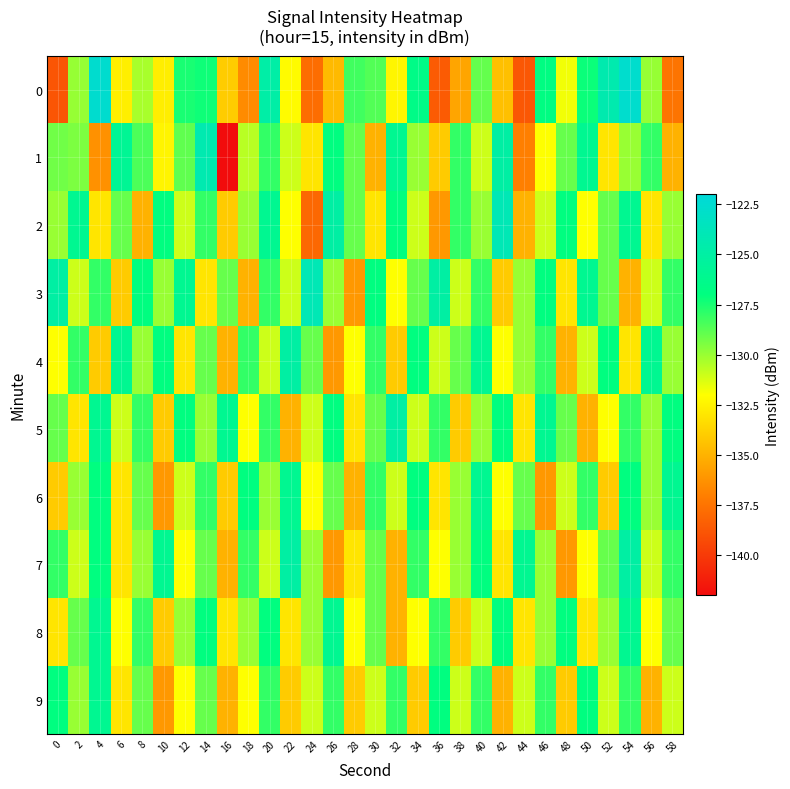

Reading left to right, extract all data points from this chart.

0: 0=-138.8	2=-130.0	4=-122.6	6=-132.6	8=-130.3	10=-132.7	12=-127.5	14=-127.3	16=-134.0	18=-136.5	20=-124.8	22=-132.1	24=-137.8	26=-134.7	28=-128.3	30=-128.6	32=-132.3	34=-126.6	36=-138.5	38=-135.5	40=-129.0	42=-134.4	44=-138.7	46=-126.9	48=-131.8	50=-127.2	52=-124.4	54=-122.6	56=-130.0	58=-137.4
1: 0=-129.2	2=-129.4	4=-136.3	6=-125.8	8=-128.5	10=-132.4	12=-128.9	14=-124.3	16=-142.4	18=-130.6	20=-128.0	22=-131.0	24=-133.0	26=-127.0	28=-129.0	30=-135.0	32=-126.0	34=-130.0	36=-134.0	38=-128.0	40=-131.0	42=-125.0	44=-137.0	46=-132.0	48=-129.0	50=-126.0	52=-133.0	54=-130.0	56=-128.0	58=-135.0
2: 0=-130.0	2=-126.0	4=-133.0	6=-129.0	8=-135.0	10=-127.0	12=-131.0	14=-128.0	16=-134.0	18=-130.0	20=-126.0	22=-132.0	24=-138.0	26=-125.0	28=-129.0	30=-133.0	32=-127.0	34=-131.0	36=-136.0	38=-128.0	40=-130.0	42=-124.0	44=-135.0	46=-131.0	48=-127.0	50=-132.0	52=-129.0	54=-126.0	56=-133.0	58=-130.0
3: 0=-125.0	2=-131.0	4=-128.0	6=-134.0	8=-127.0	10=-130.0	12=-126.0	14=-133.0	16=-129.0	18=-135.0	20=-128.0	22=-131.0	24=-124.0	26=-130.0	28=-136.0	30=-127.0	32=-132.0	34=-129.0	36=-125.0	38=-131.0	40=-128.0	42=-134.0	44=-130.0	46=-127.0	48=-133.0	50=-126.0	52=-129.0	54=-135.0	56=-131.0	58=-128.0
4: 0=-132.0	2=-128.0	4=-134.0	6=-126.0	8=-130.0	10=-127.0	12=-133.0	14=-129.0	16=-135.0	18=-128.0	20=-131.0	22=-125.0	24=-129.0	26=-136.0	28=-132.0	30=-128.0	32=-134.0	34=-127.0	36=-131.0	38=-129.0	40=-126.0	42=-132.0	44=-130.0	46=-128.0	48=-135.0	50=-131.0	52=-127.0	54=-133.0	56=-126.0	58=-130.0
5: 0=-129.0	2=-133.0	4=-126.0	6=-131.0	8=-128.0	10=-134.0	12=-127.0	14=-130.0	16=-126.0	18=-132.0	20=-128.0	22=-135.0	24=-131.0	26=-127.0	28=-133.0	30=-129.0	32=-125.0	34=-131.0	36=-128.0	38=-134.0	40=-130.0	42=-127.0	44=-133.0	46=-126.0	48=-129.0	50=-135.0	52=-132.0	54=-128.0	56=-130.0	58=-127.0
6: 0=-134.0	2=-130.0	4=-127.0	6=-133.0	8=-129.0	10=-136.0	12=-131.0	14=-128.0	16=-134.0	18=-127.0	20=-130.0	22=-126.0	24=-132.0	26=-129.0	28=-135.0	30=-128.0	32=-131.0	34=-127.0	36=-133.0	38=-130.0	40=-126.0	42=-132.0	44=-129.0	46=-136.0	48=-131.0	50=-128.0	52=-134.0	54=-127.0	56=-130.0	58=-126.0
7: 0=-128.0	2=-131.0	4=-127.0	6=-133.0	8=-130.0	10=-126.0	12=-132.0	14=-129.0	16=-135.0	18=-128.0	20=-131.0	22=-125.0	24=-130.0	26=-136.0	28=-133.0	30=-129.0	32=-135.0	34=-128.0	36=-132.0	38=-130.0	40=-127.0	42=-133.0	44=-126.0	46=-130.0	48=-136.0	50=-132.0	52=-129.0	54=-125.0	56=-131.0	58=-128.0
8: 0=-133.0	2=-129.0	4=-126.0	6=-132.0	8=-128.0	10=-134.0	12=-130.0	14=-127.0	16=-133.0	18=-130.0	20=-127.0	22=-133.0	24=-130.0	26=-126.0	28=-132.0	30=-129.0	32=-135.0	34=-132.0	36=-128.0	38=-134.0	40=-131.0	42=-127.0	44=-133.0	46=-130.0	48=-127.0	50=-133.0	52=-130.0	54=-126.0	56=-132.0	58=-129.0
9: 0=-127.0	2=-130.0	4=-126.0	6=-133.0	8=-129.0	10=-136.0	12=-132.0	14=-129.0	16=-135.0	18=-132.0	20=-128.0	22=-134.0	24=-131.0	26=-128.0	28=-134.0	30=-131.0	32=-128.0	34=-134.0	36=-127.0	38=-131.0	40=-128.0	42=-135.0	44=-131.0	46=-128.0	48=-134.0	50=-127.0	52=-131.0	54=-128.0	56=-135.0	58=-131.0